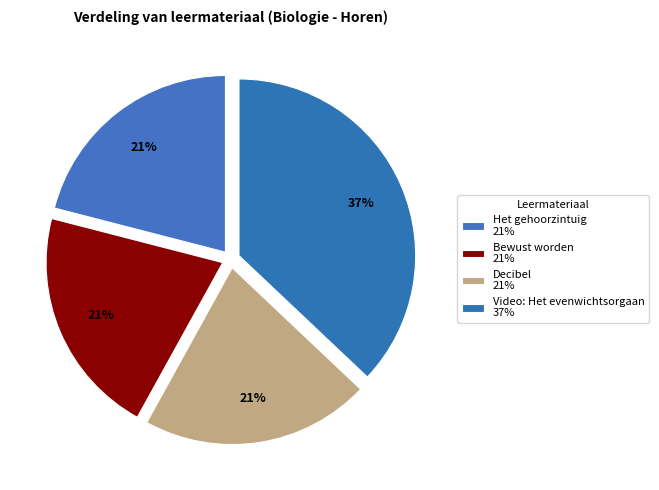

To the nearest percent, what is the average slice percentage?

25%